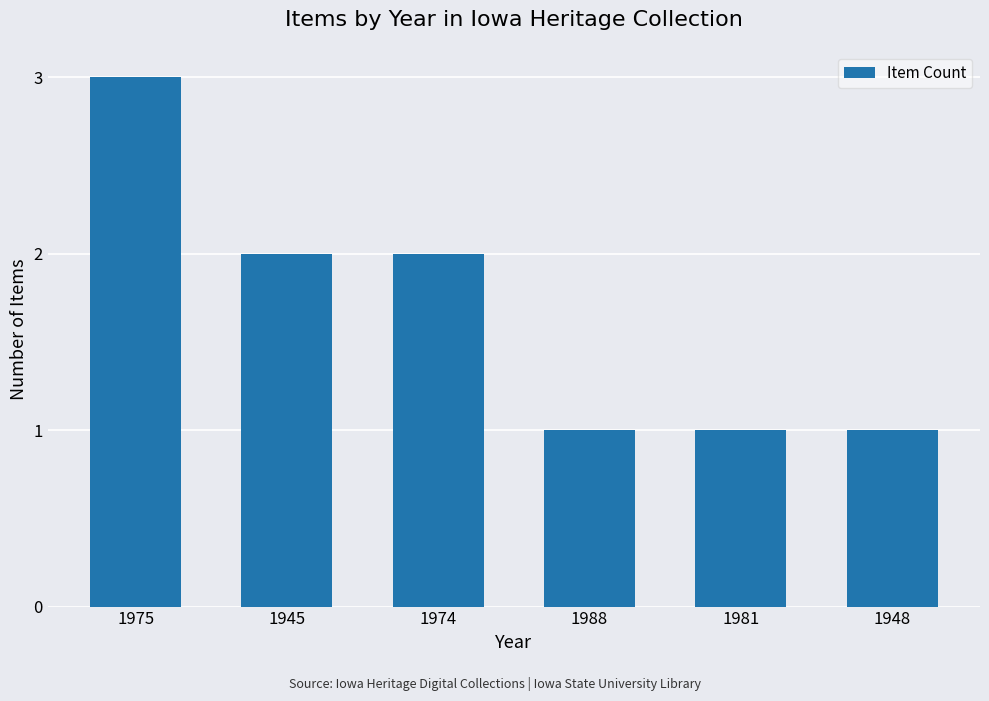

How many values are below 2?

3